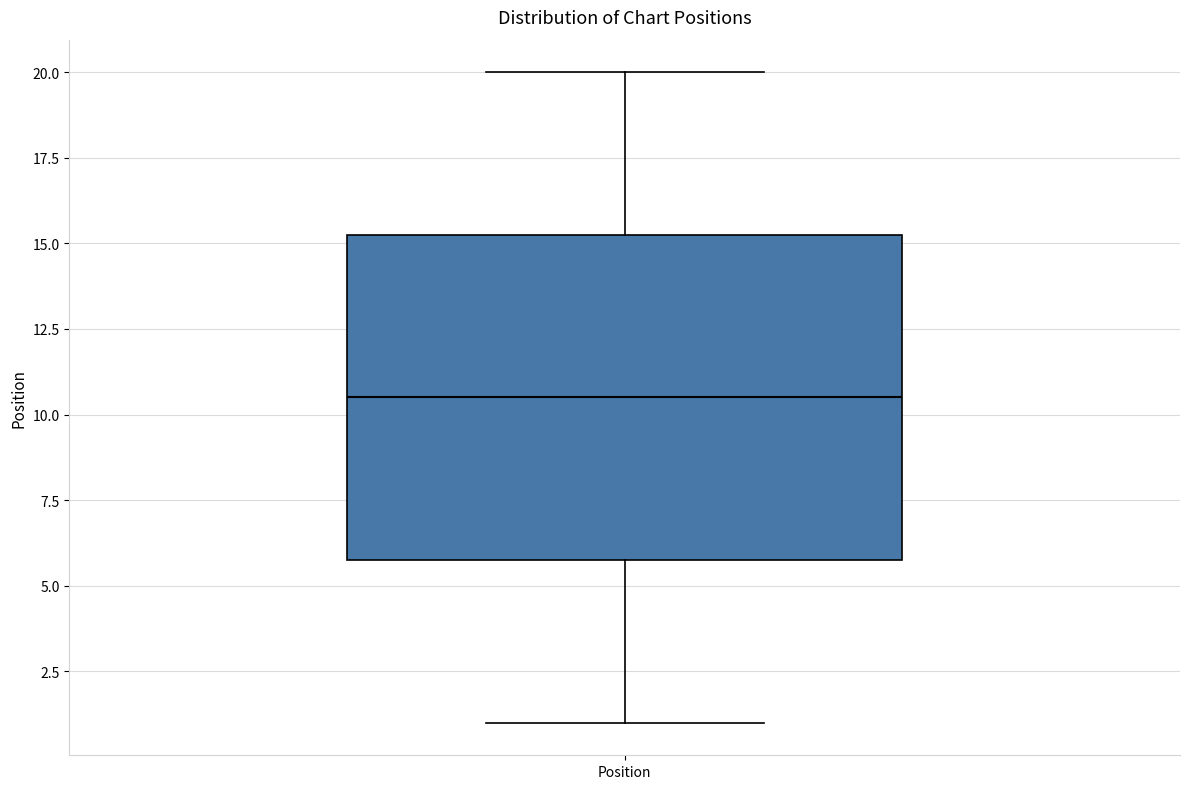

Transcribe this box plot: give where the median line is, the range the box spans, and where the two whiskers end, as read against the y-axis. The values are not printed on the chart, so give them approximately, as read against the axis.

median 10.5, box 6.0 to 15.5, whiskers 1.0 to 20.0